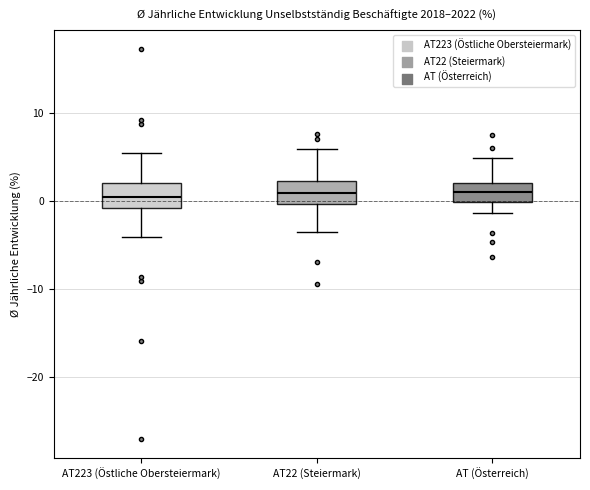

Reading left to right, read every box against the y-axis: the position of its median line, the range the box covers, and the ends of its whiskers. The values are not printed on the chart, so give them approximately, as read against the axis.

AT223 (Östliche Obersteiermark): median 0, box -1 to 2, whiskers -4 to 5
AT22 (Steiermark): median 1, box 0 to 2, whiskers -4 to 6
AT (Österreich): median 1, box 0 to 2, whiskers -1 to 5